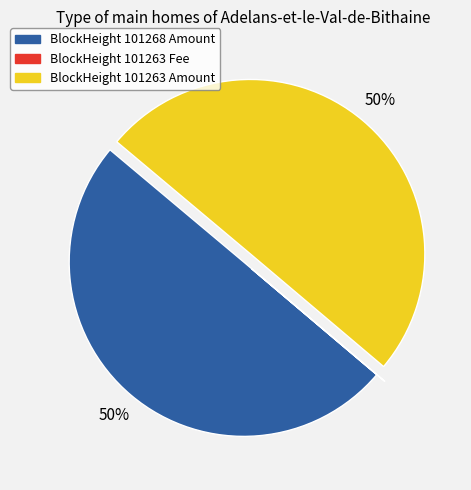

Is the sum of BlockHeight 101263 Amount and BlockHeight 101268 Amount greater than half?

Yes